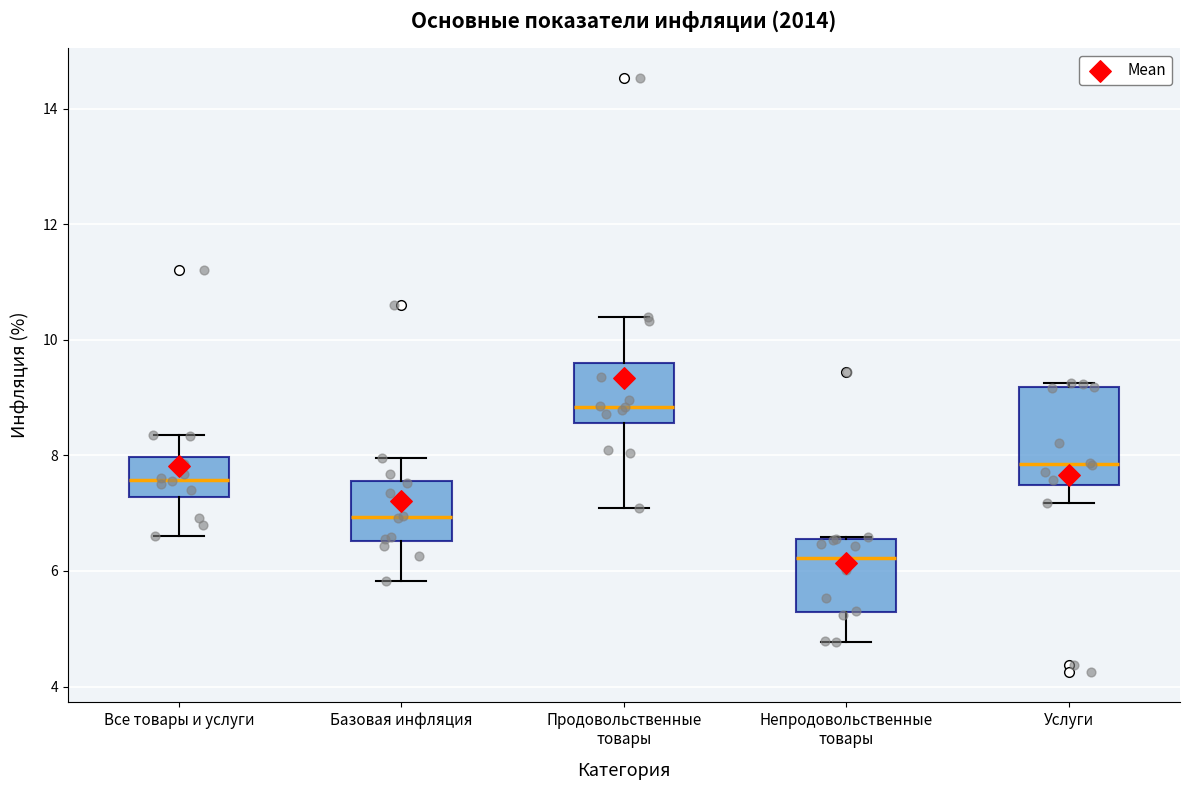

Where is the upper edge of the box for Продовольственные товары on the y-axis? The values are not printed on the chart, so give them approximately, as read against the axis.

9.6